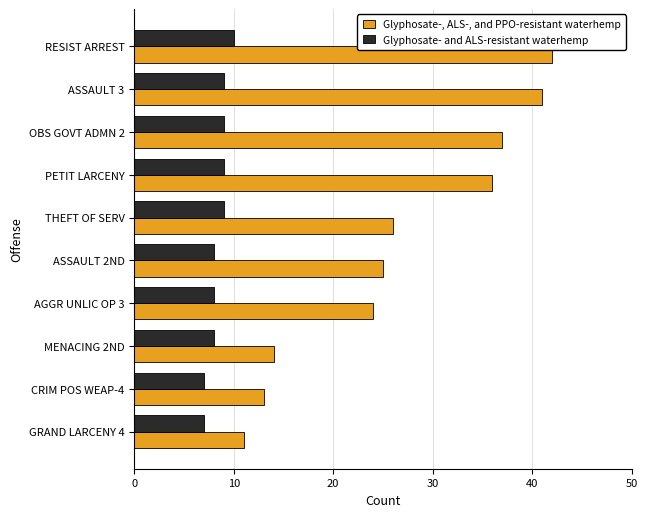

Rank the series by their maximum value, from highest to lowest.

Glyphosate-, ALS-, and PPO-resistant waterhemp, Glyphosate- and ALS-resistant waterhemp